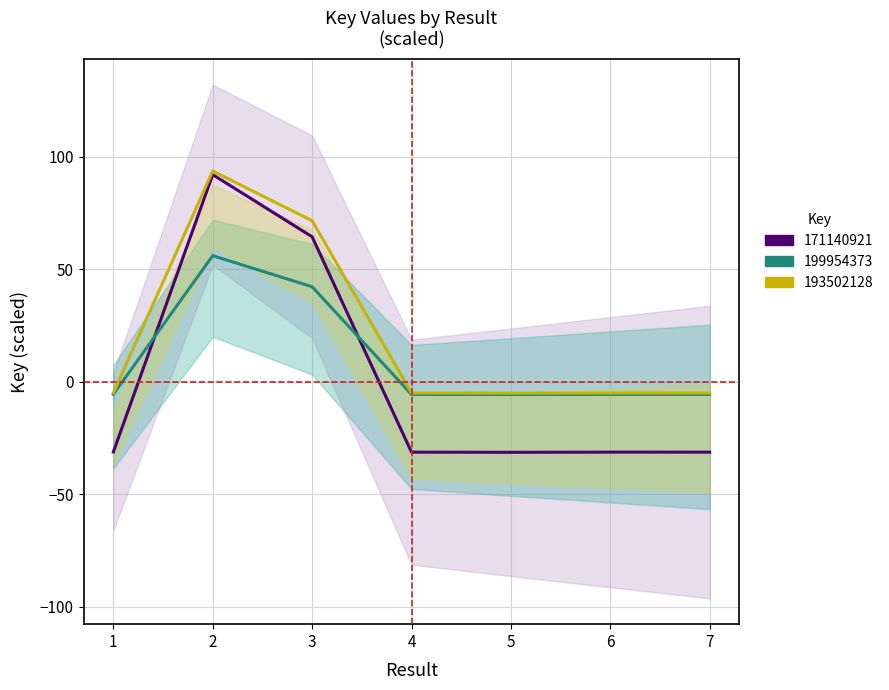

True or false: 193502128 group has more than 1 interior local peaks.

True